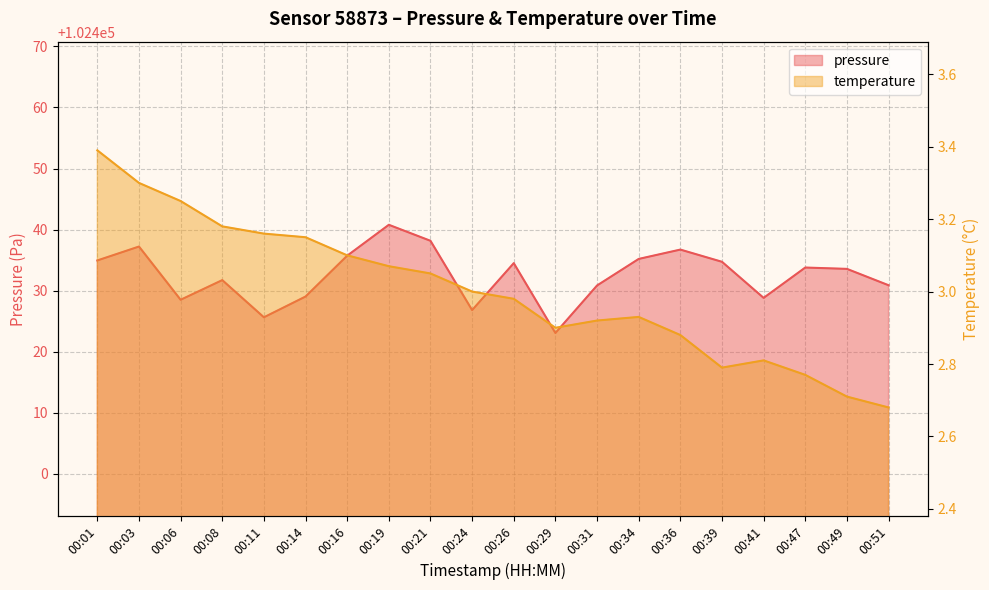

What is the difference between the highest and lowest values at 00:34?

102432.3